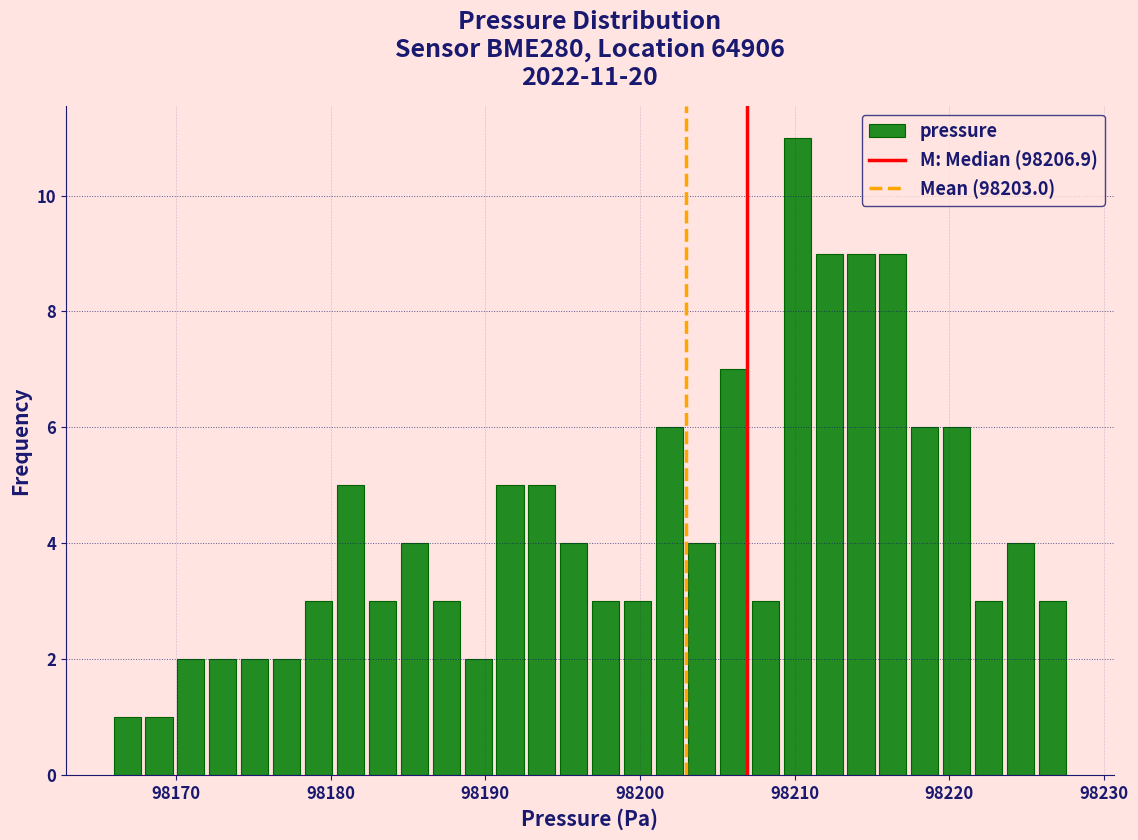

Read against the x-axis, roughly where is the centre of the tallest bar?

98210